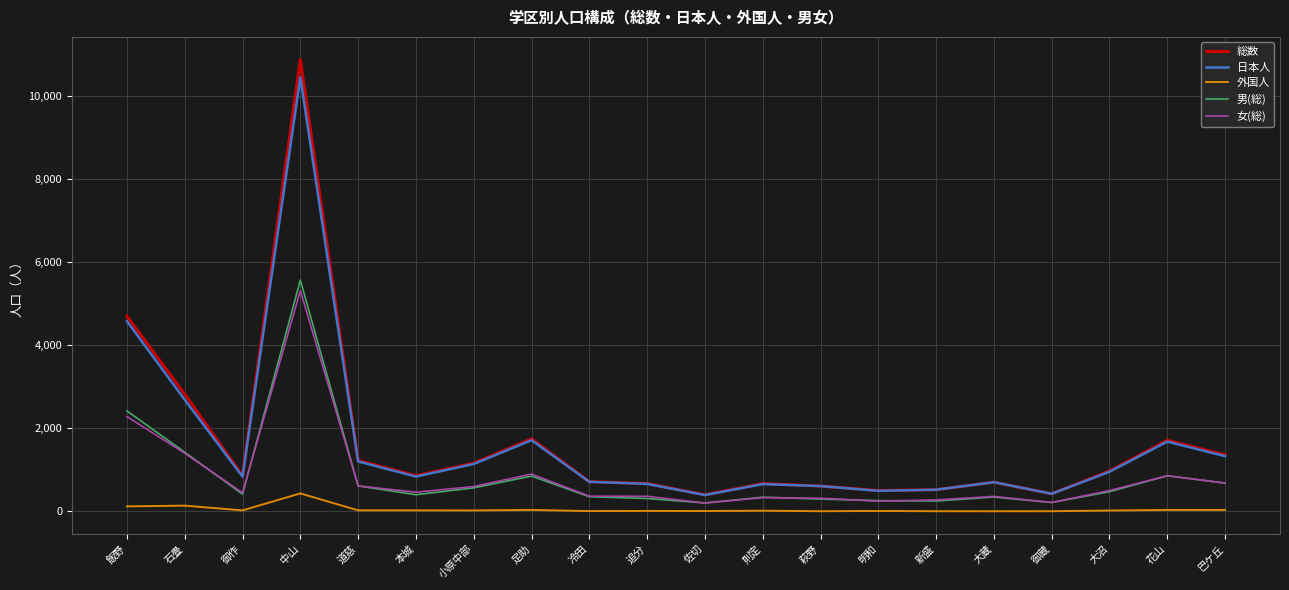

Where is the first local minimum for 日本人?

御作